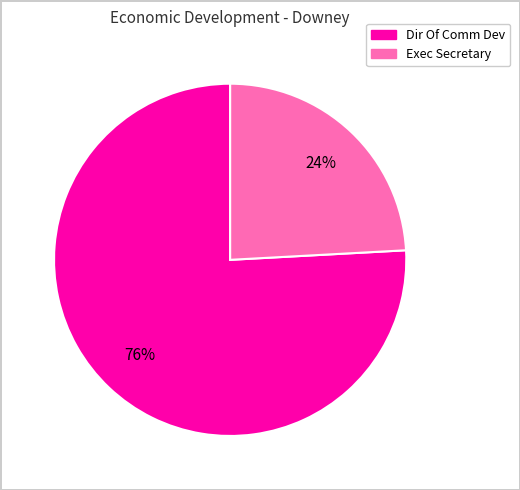

To the nearest percent, what is the combined percentage of Dir Of Comm Dev and Exec Secretary?

100%